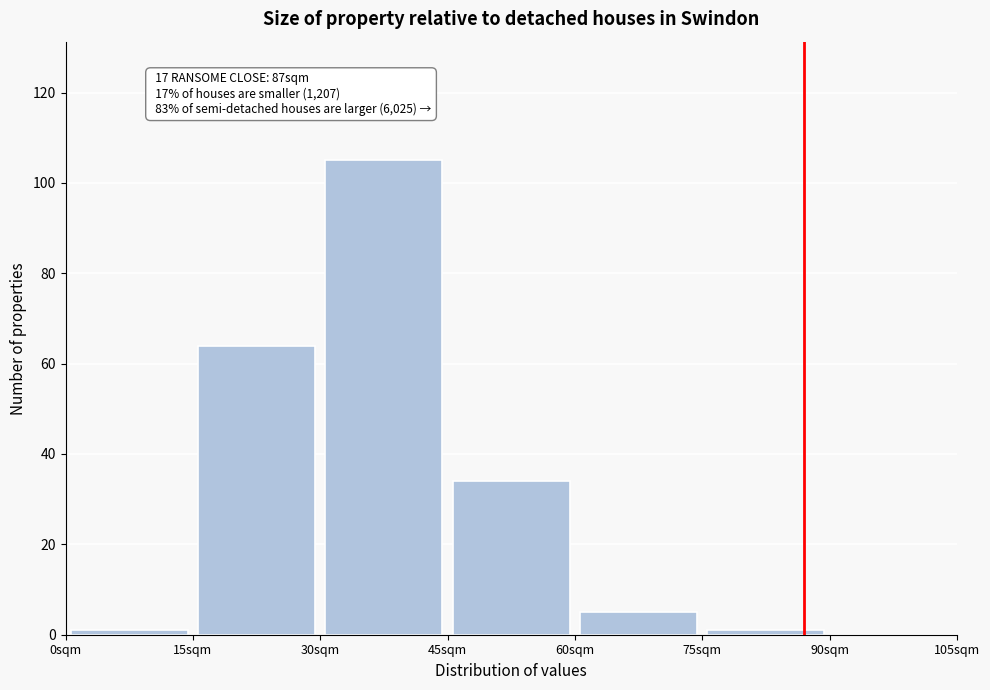

Over which range of the x-axis is the bar tallest?

30 to 45